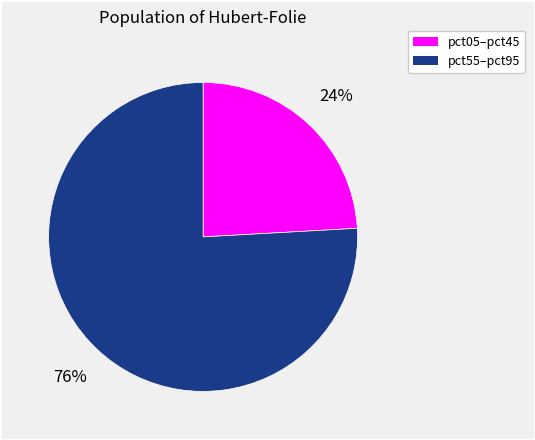

To the nearest percent, what is the average slice percentage?

50%